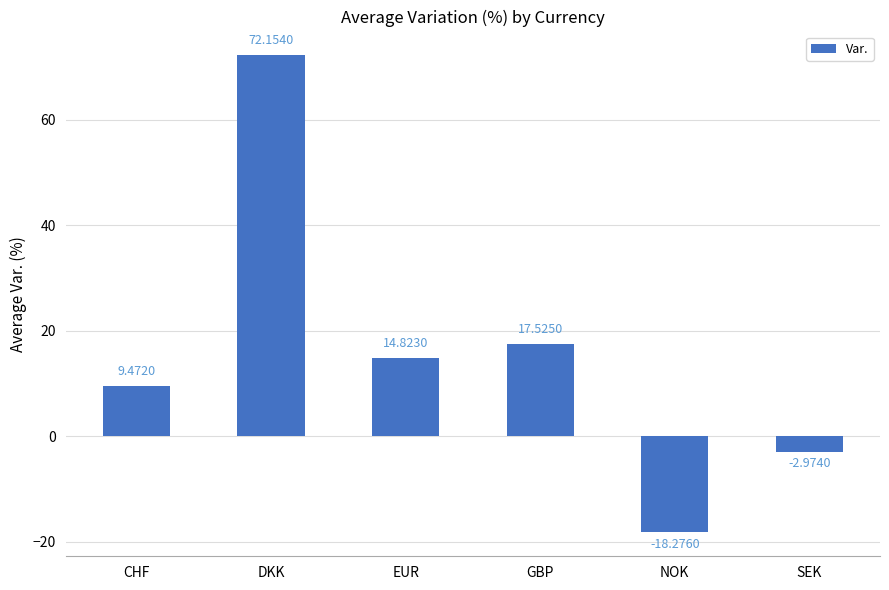

At which label does the data first exceed 14?

DKK